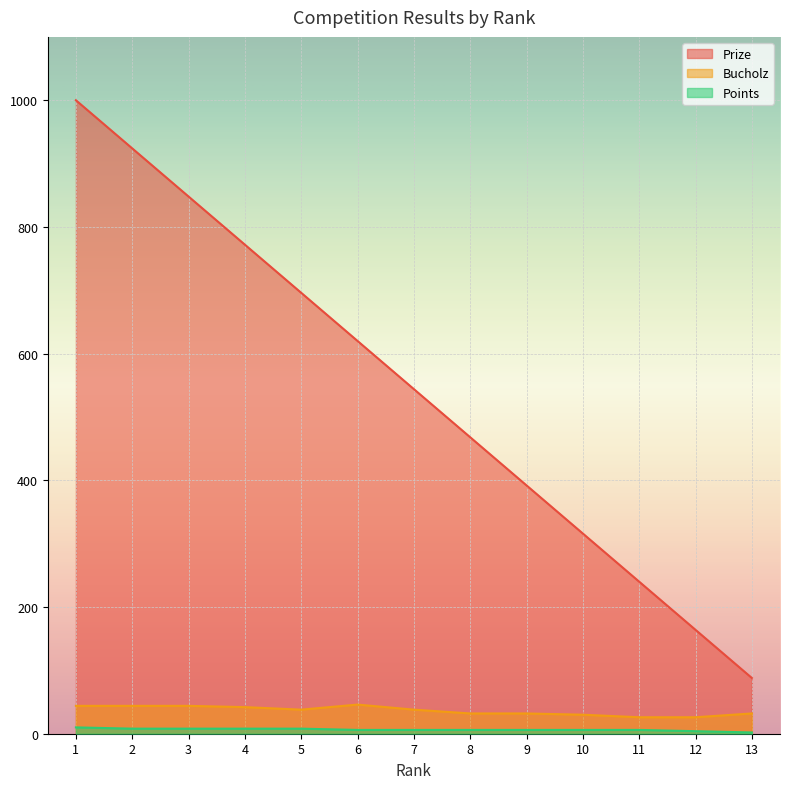

Is the value of Points at 1 greater than the value of Bucholz at 4?

No